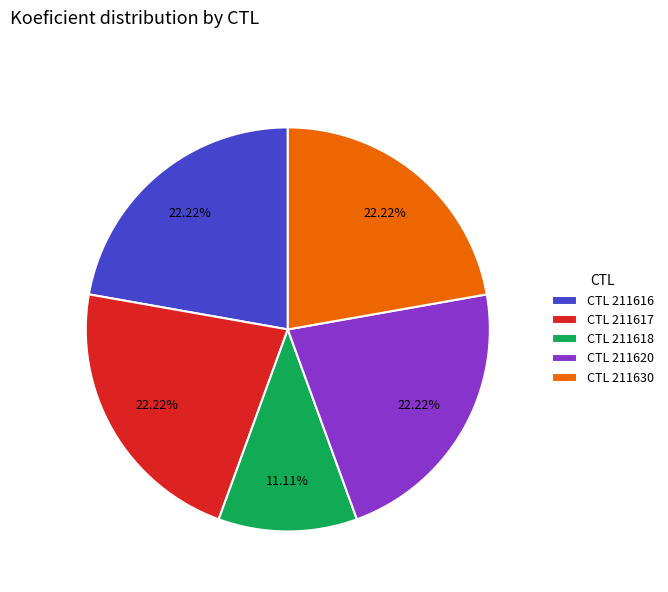

Approximately how many times larger is the value at CTL 211618 compared to CTL 211630?

0.5